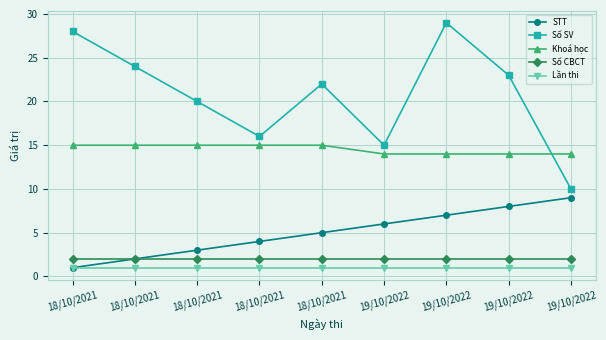

Which has a higher value, 18/10/2021 or 19/10/2022?

19/10/2022